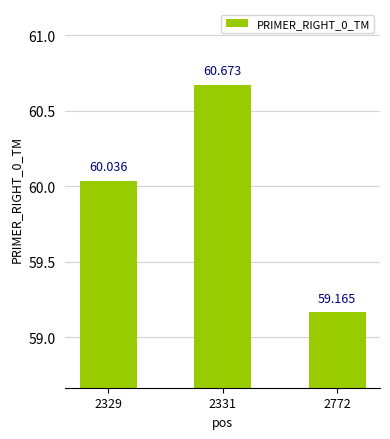

Where is the data nearest to the value 59?

2772